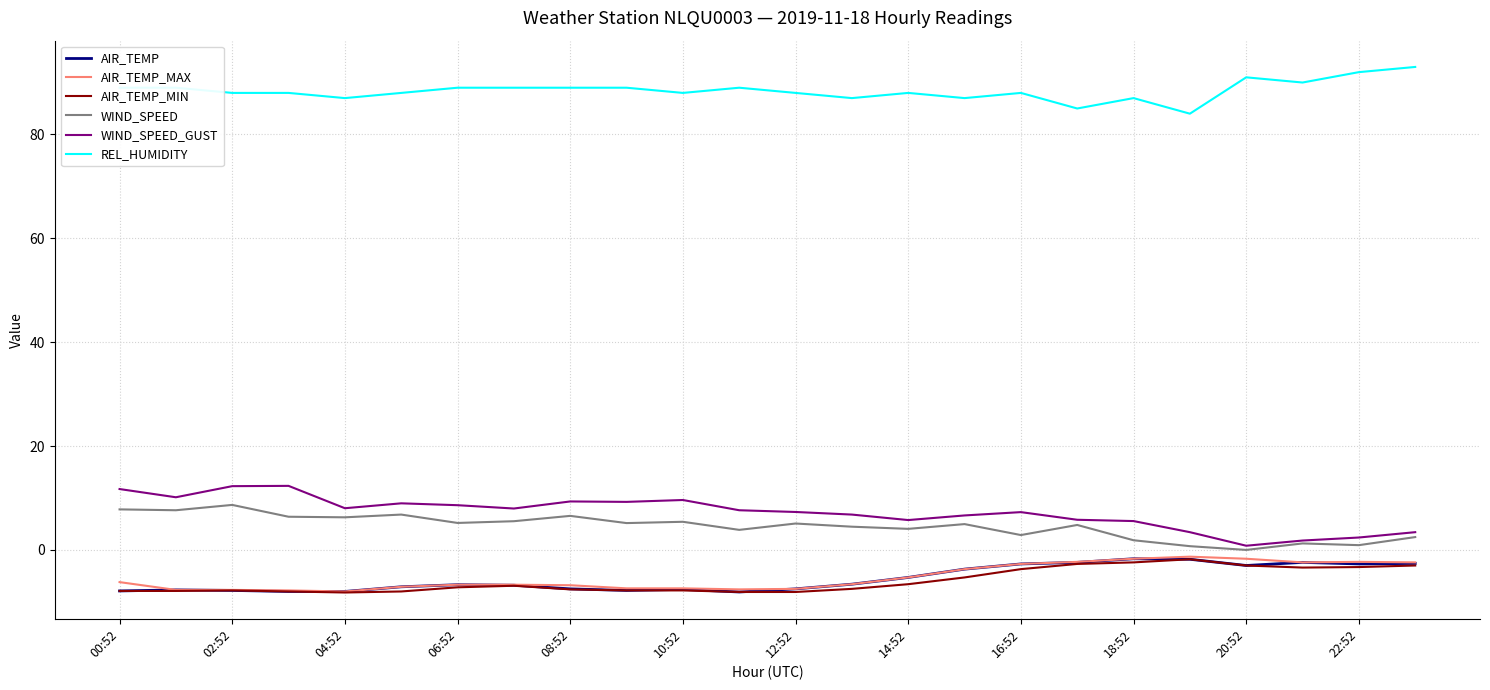

What are all the series names shown in the legend?

AIR_TEMP, AIR_TEMP_MAX, AIR_TEMP_MIN, WIND_SPEED, WIND_SPEED_GUST, REL_HUMIDITY